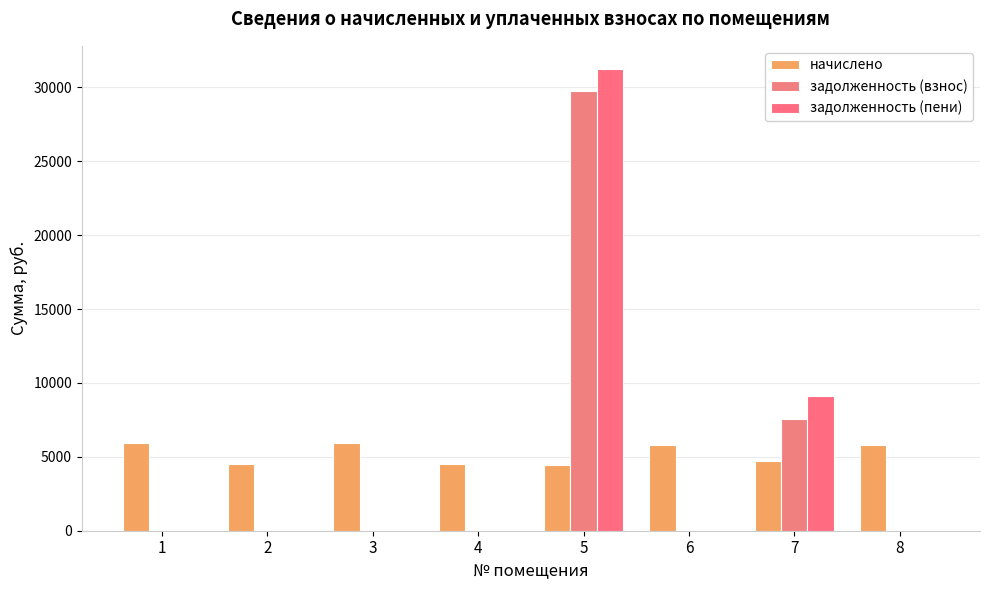

How many data points in начислено are above 5806?

4